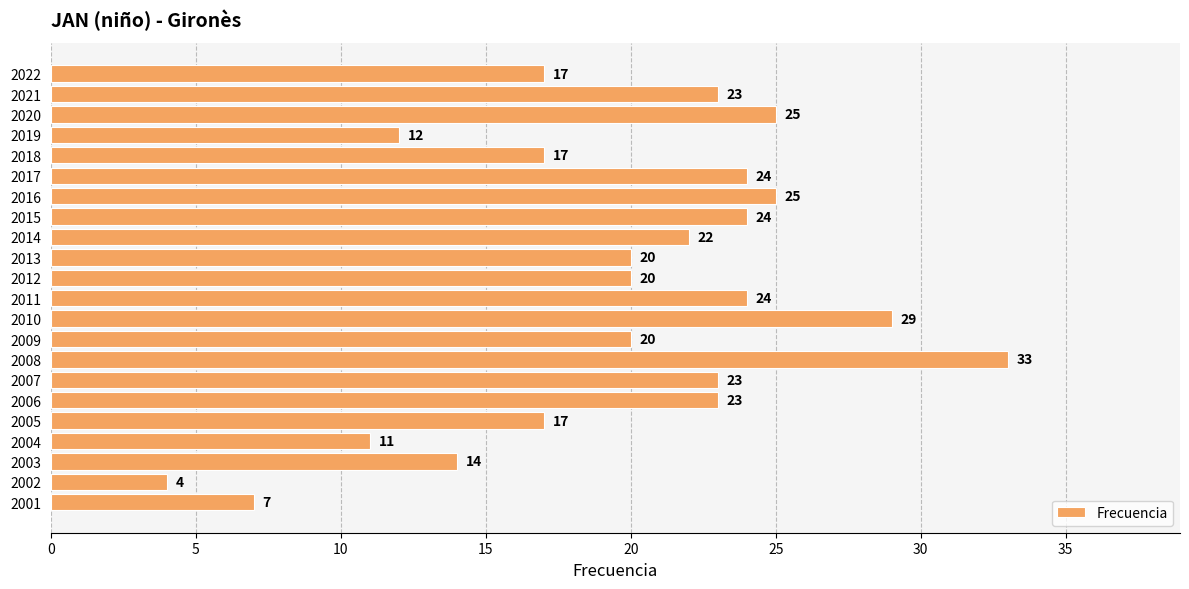

At which category does the chart reach its minimum across all series?

2002